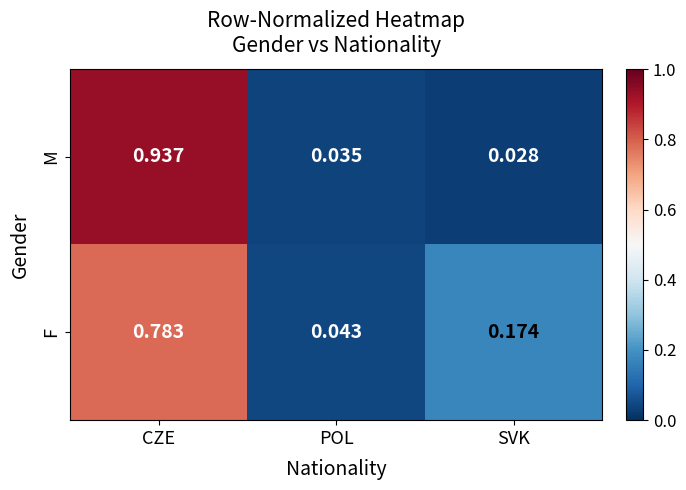

At which label is F closest to 0?

POL